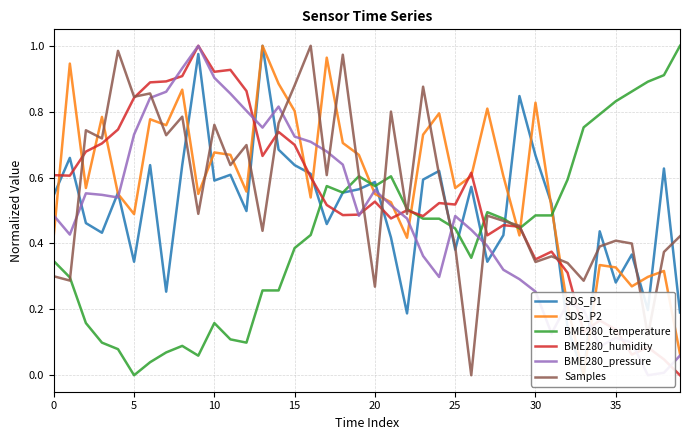

Reading left to right, list all the values displayed in this chart.

SDS_P1: 0.5	0.7	0.5	0.4	0.6	0.3	0.6	0.3	0.6	1.0	0.6	0.6	0.5	1.0	0.7	0.6	0.6	0.5	0.6	0.6	0.6	0.4	0.2	0.6	0.6	0.4	0.6	0.3	0.4	0.8	0.7	0.5	0.1	0.0	0.4	0.3	0.4	0.2	0.6	0.2
SDS_P2: 0.4	0.9	0.6	0.8	0.6	0.5	0.8	0.8	0.9	0.6	0.7	0.7	0.6	1.0	0.9	0.8	0.5	1.0	0.7	0.7	0.6	0.5	0.4	0.7	0.8	0.6	0.6	0.8	0.6	0.4	0.8	0.5	0.2	0.0	0.3	0.3	0.3	0.3	0.3	0.1
BME280_temperature: 0.3	0.3	0.2	0.1	0.1	0.0	0.0	0.1	0.1	0.1	0.2	0.1	0.1	0.3	0.3	0.4	0.4	0.6	0.6	0.6	0.6	0.6	0.5	0.5	0.5	0.4	0.4	0.5	0.5	0.4	0.5	0.5	0.6	0.8	0.8	0.8	0.9	0.9	0.9	1.0
BME280_humidity: 0.6	0.6	0.7	0.7	0.7	0.8	0.9	0.9	0.9	1.0	0.9	0.9	0.9	0.7	0.7	0.7	0.6	0.5	0.5	0.5	0.5	0.5	0.5	0.5	0.5	0.5	0.6	0.4	0.5	0.5	0.4	0.4	0.3	0.1	0.2	0.1	0.1	0.1	0.0	0.0
BME280_pressure: 0.5	0.4	0.6	0.5	0.5	0.7	0.8	0.9	0.9	1.0	0.9	0.9	0.8	0.8	0.8	0.7	0.7	0.7	0.6	0.5	0.6	0.5	0.5	0.4	0.3	0.5	0.4	0.4	0.3	0.3	0.3	0.1	0.2	0.2	0.1	0.1	0.1	0.0	0.0	0.1
Samples: 0.3	0.3	0.7	0.7	1.0	0.8	0.9	0.7	0.8	0.5	0.8	0.6	0.7	0.4	0.8	0.9	1.0	0.6	1.0	0.6	0.3	0.8	0.5	0.9	0.6	0.4	0.0	0.5	0.5	0.5	0.3	0.4	0.3	0.3	0.4	0.4	0.4	0.1	0.4	0.4